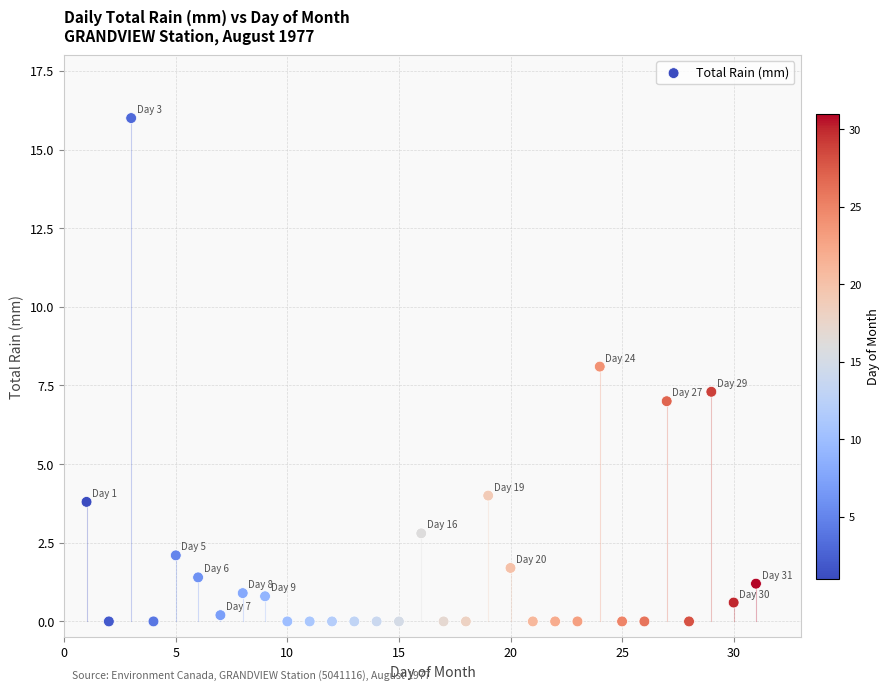

What is the range of Y values (max minus min)?

16.0